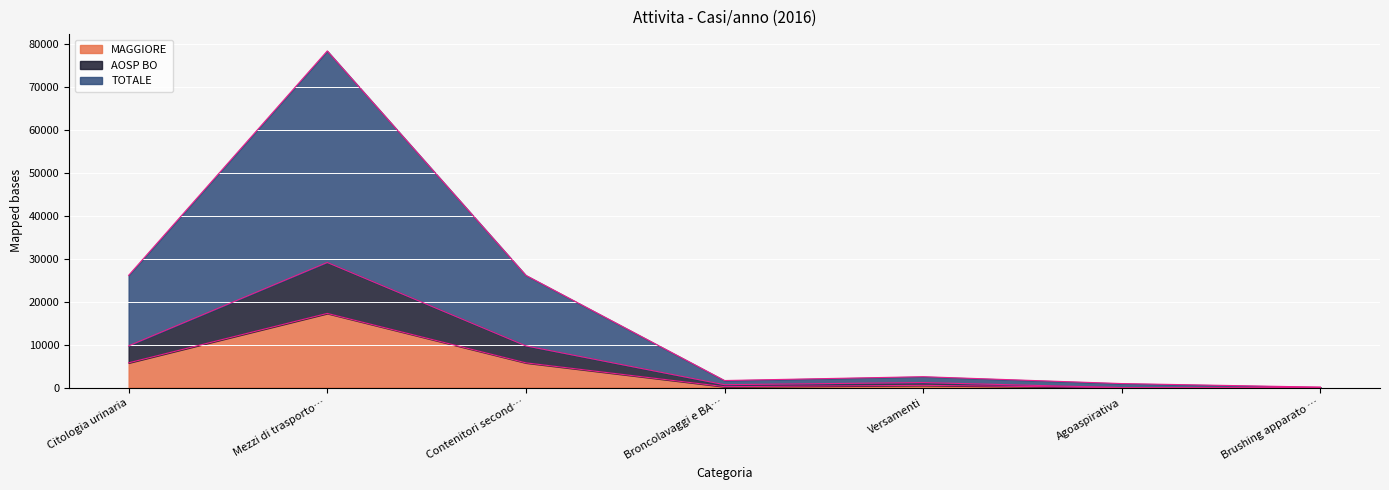

How many interior local valleys does the TOTALE series have?

1